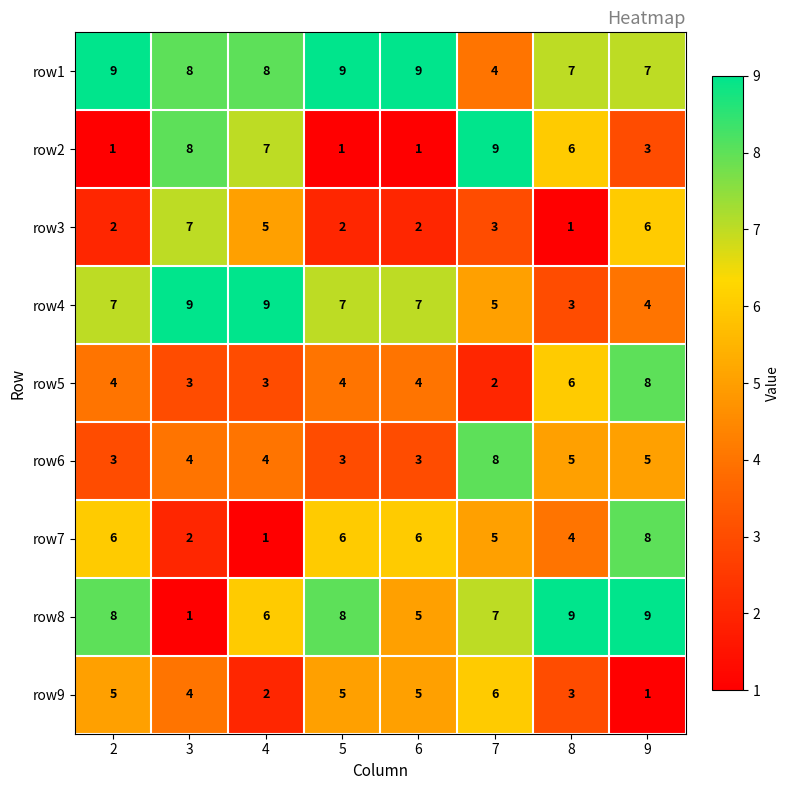

Count the row1 values in the range 7 to 9.

7